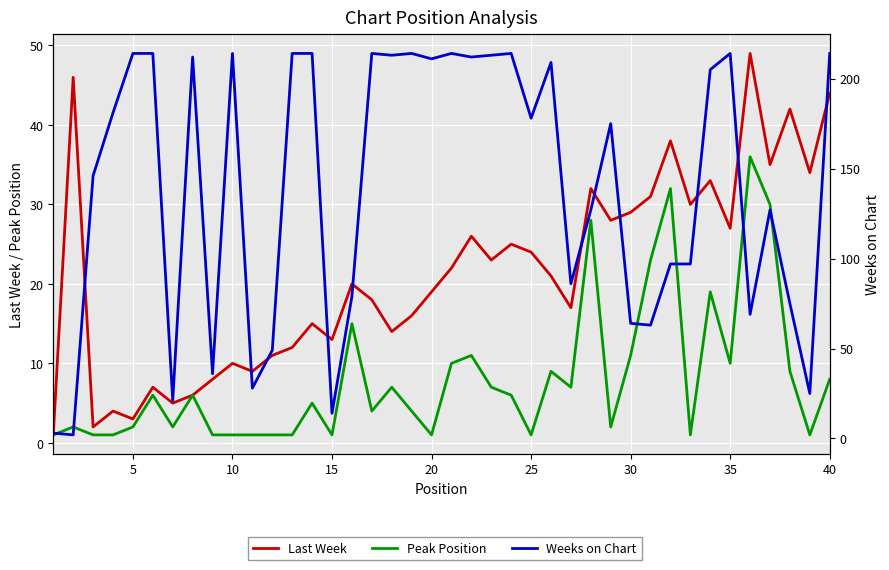

True or false: Weeks on Chart has more than 1 interior local peaks.

True